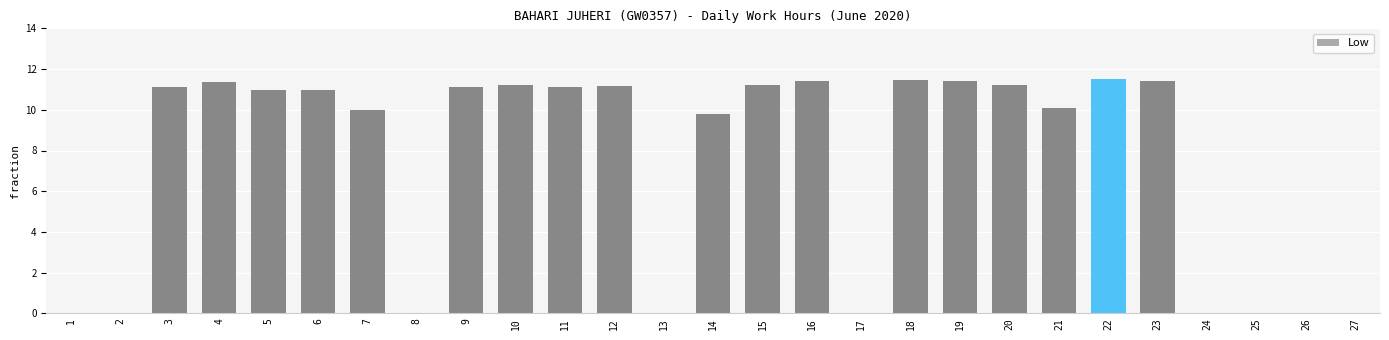

Between 14 and 8, which is larger?

14